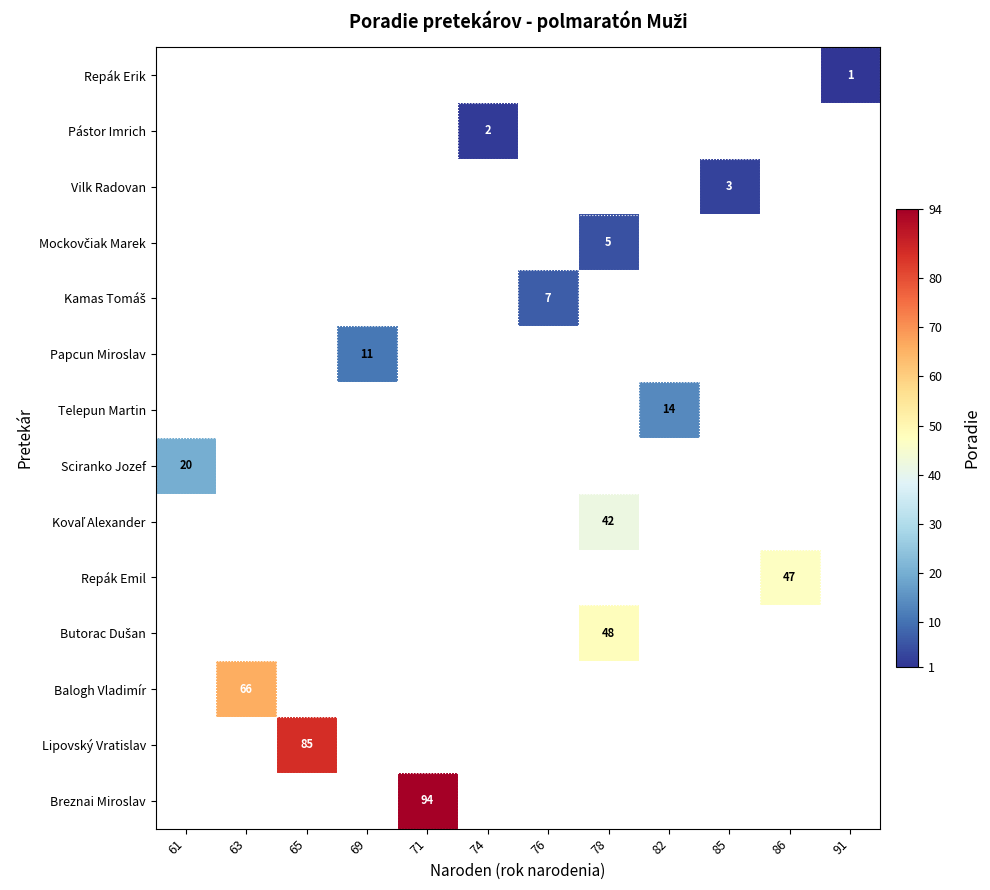

Is it true that Balogh Vladimír equals 17 at 63?

False